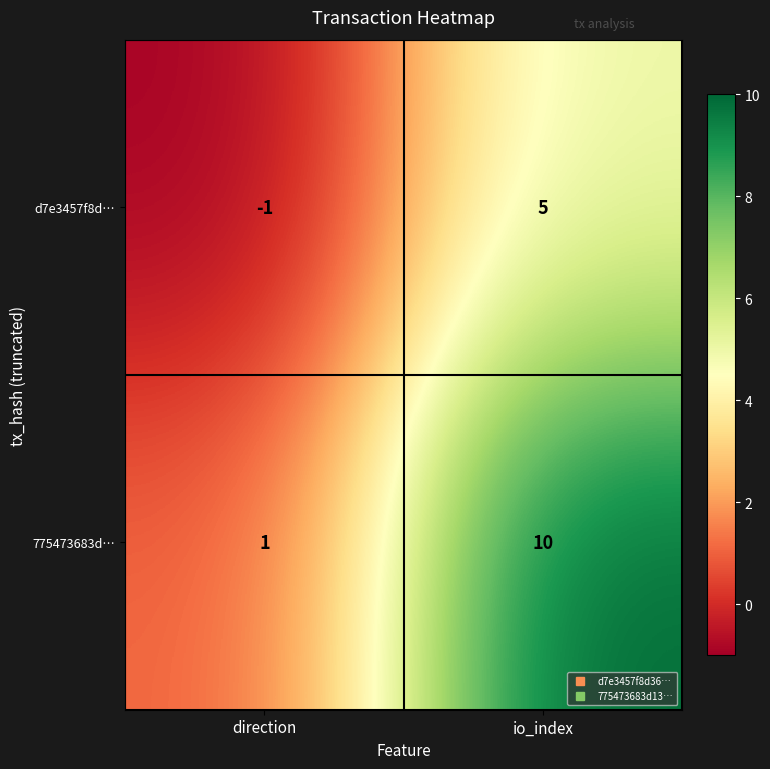

How many values in d7e3457f8d… are below zero?

1